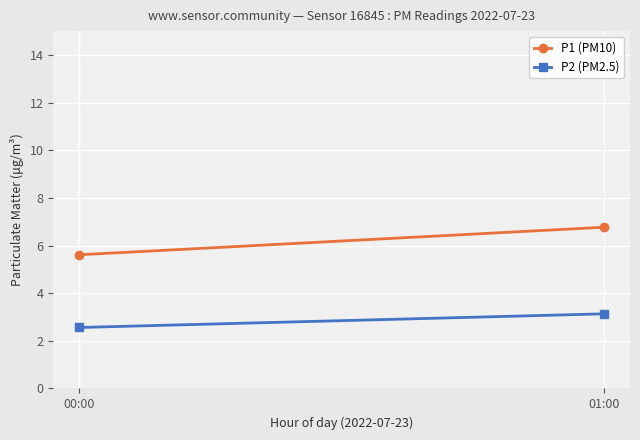

Is it true that P2 (PM2.5) equals 1.5 at 00:00?

False